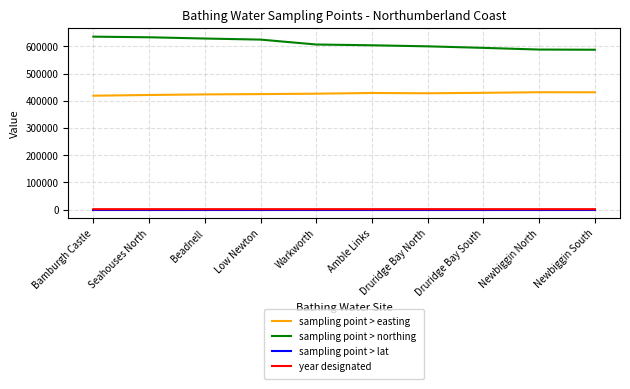

Which series has the largest total across all categories?

sampling point > northing